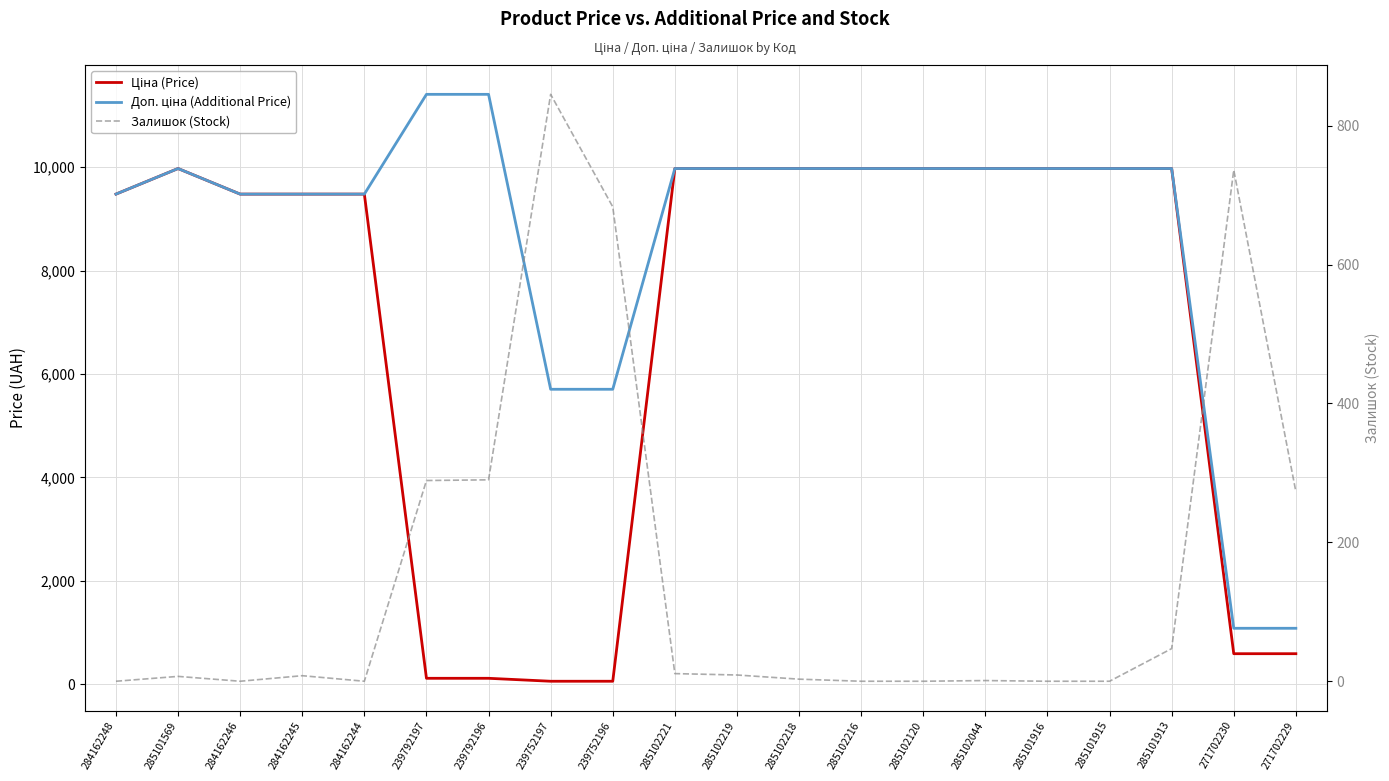

The value of Залишок (Stock) at 239752196 is 146.1. True or false?

False